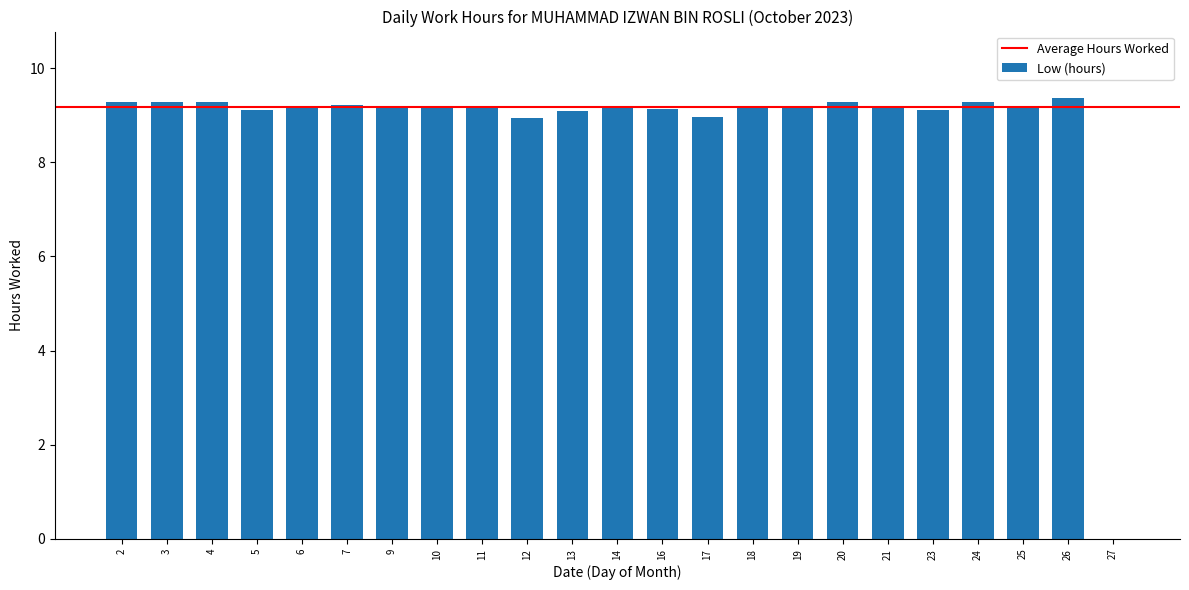

The chart shows a value of 9.3 at 3. True or false?

True